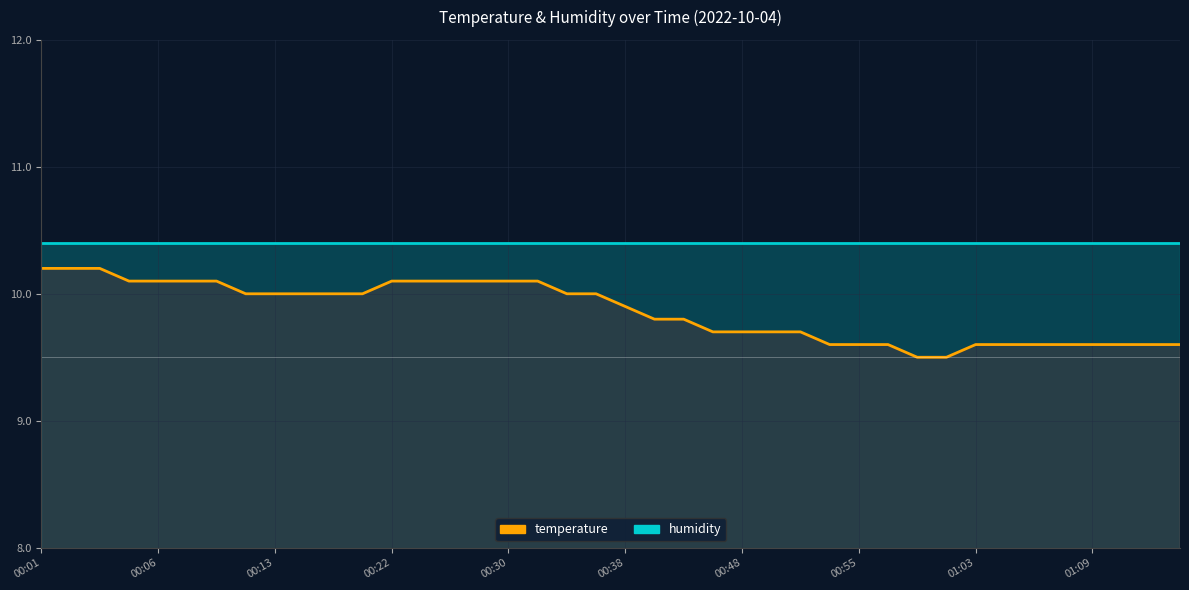

True or false: temperature and humidity cross at least once.

False